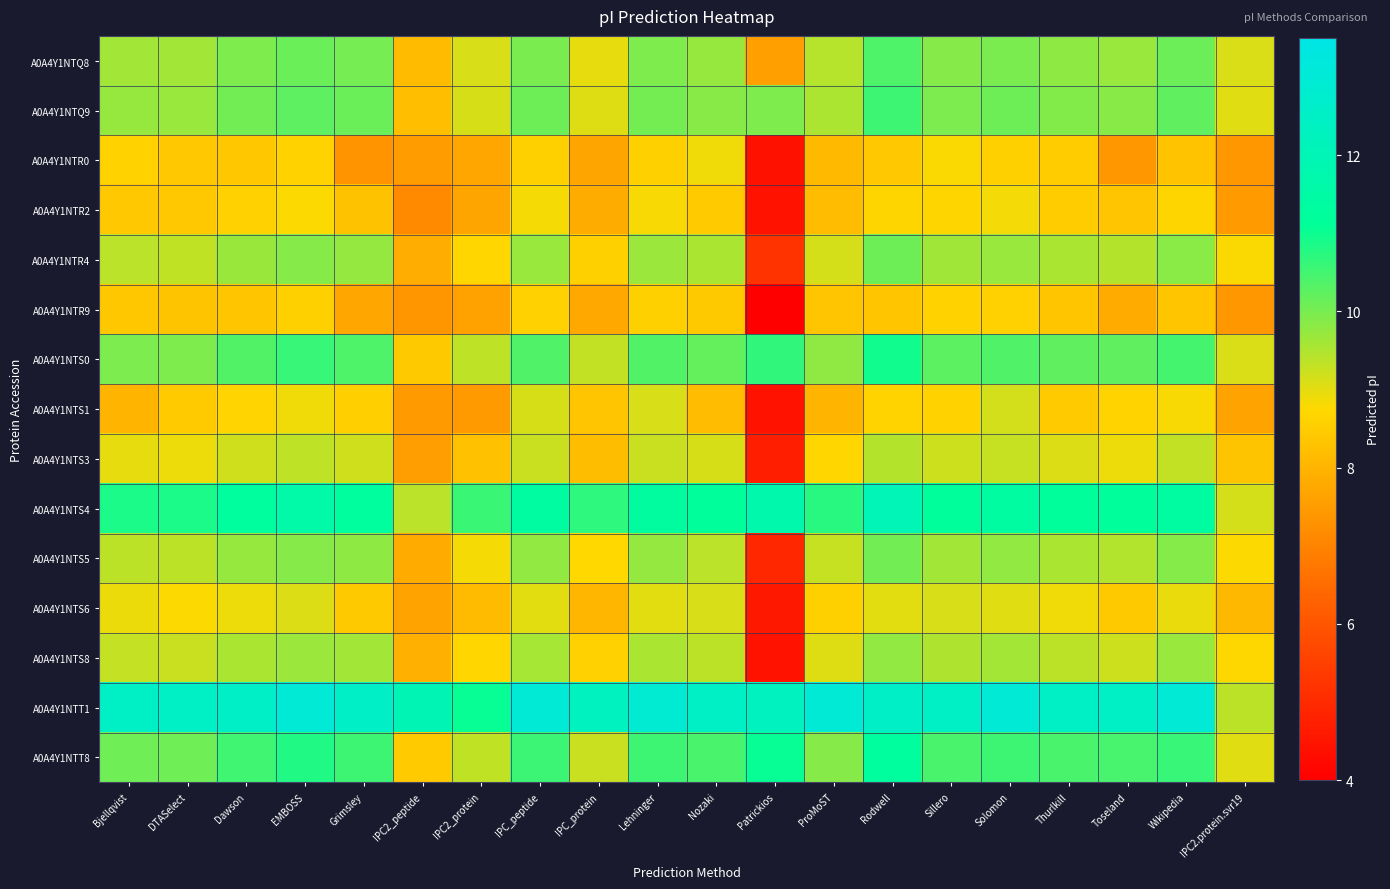

Reading left to right, transcribe all the data shown in this chart.

A0A4Y1NTQ8: Bjellqvist=9.6	DTASelect=9.6	Dawson=10.0	EMBOSS=10.1	Grimsley=10.0	IPC2_peptide=8.1	IPC2_protein=9.1	IPC_peptide=10.0	IPC_protein=9.0	Lehninger=10.0	Nozaki=9.7	Patrickios=7.6	ProMoST=9.4	Rodwell=10.4	Sillero=9.9	Solomon=10.0	Thurlkill=9.8	Toseland=9.7	Wikipedia=10.1	IPC2.protein.svr19=9.1
A0A4Y1NTQ9: Bjellqvist=9.7	DTASelect=9.7	Dawson=10.1	EMBOSS=10.2	Grimsley=10.1	IPC2_peptide=8.2	IPC2_protein=9.1	IPC_peptide=10.1	IPC_protein=9.0	Lehninger=10.0	Nozaki=9.9	Patrickios=10.0	ProMoST=9.5	Rodwell=10.5	Sillero=10.0	Solomon=10.1	Thurlkill=9.9	Toseland=9.9	Wikipedia=10.2	IPC2.protein.svr19=9.0
A0A4Y1NTR0: Bjellqvist=8.6	DTASelect=8.4	Dawson=8.4	EMBOSS=8.6	Grimsley=7.4	IPC2_peptide=7.5	IPC2_protein=7.7	IPC_peptide=8.6	IPC_protein=7.7	Lehninger=8.6	Nozaki=8.9	Patrickios=4.4	ProMoST=8.1	Rodwell=8.4	Sillero=8.8	Solomon=8.6	Thurlkill=8.5	Toseland=7.4	Wikipedia=8.3	IPC2.protein.svr19=7.4
A0A4Y1NTR2: Bjellqvist=8.4	DTASelect=8.4	Dawson=8.6	EMBOSS=8.8	Grimsley=8.3	IPC2_peptide=7.1	IPC2_protein=7.7	IPC_peptide=8.8	IPC_protein=7.8	Lehninger=8.8	Nozaki=8.5	Patrickios=4.4	ProMoST=8.2	Rodwell=8.7	Sillero=8.7	Solomon=8.8	Thurlkill=8.5	Toseland=8.3	Wikipedia=8.7	IPC2.protein.svr19=7.5
A0A4Y1NTR4: Bjellqvist=9.4	DTASelect=9.3	Dawson=9.7	EMBOSS=9.9	Grimsley=9.8	IPC2_peptide=7.8	IPC2_protein=8.7	IPC_peptide=9.7	IPC_protein=8.6	Lehninger=9.7	Nozaki=9.5	Patrickios=5.2	ProMoST=9.2	Rodwell=10.1	Sillero=9.6	Solomon=9.7	Thurlkill=9.5	Toseland=9.4	Wikipedia=9.8	IPC2.protein.svr19=8.8
A0A4Y1NTR9: Bjellqvist=8.4	DTASelect=8.3	Dawson=8.4	EMBOSS=8.6	Grimsley=7.7	IPC2_peptide=7.4	IPC2_protein=7.6	IPC_peptide=8.6	IPC_protein=7.8	Lehninger=8.6	Nozaki=8.4	Patrickios=4.0	ProMoST=8.3	Rodwell=8.4	Sillero=8.6	Solomon=8.6	Thurlkill=8.4	Toseland=7.8	Wikipedia=8.4	IPC2.protein.svr19=7.4
A0A4Y1NTS0: Bjellqvist=10.0	DTASelect=10.0	Dawson=10.3	EMBOSS=10.6	Grimsley=10.4	IPC2_peptide=8.4	IPC2_protein=9.4	IPC_peptide=10.4	IPC_protein=9.3	Lehninger=10.3	Nozaki=10.2	Patrickios=10.7	ProMoST=9.8	Rodwell=11.0	Sillero=10.3	Solomon=10.4	Thurlkill=10.2	Toseland=10.2	Wikipedia=10.5	IPC2.protein.svr19=9.1
A0A4Y1NTS1: Bjellqvist=8.0	DTASelect=8.5	Dawson=8.7	EMBOSS=8.9	Grimsley=8.6	IPC2_peptide=7.5	IPC2_protein=7.5	IPC_peptide=9.1	IPC_protein=8.3	Lehninger=9.1	Nozaki=8.2	Patrickios=4.4	ProMoST=8.0	Rodwell=8.6	Sillero=8.6	Solomon=9.2	Thurlkill=8.5	Toseland=8.6	Wikipedia=8.8	IPC2.protein.svr19=7.6
A0A4Y1NTS3: Bjellqvist=9.0	DTASelect=8.9	Dawson=9.2	EMBOSS=9.4	Grimsley=9.2	IPC2_peptide=7.6	IPC2_protein=8.3	IPC_peptide=9.3	IPC_protein=8.2	Lehninger=9.3	Nozaki=9.1	Patrickios=4.7	ProMoST=8.7	Rodwell=9.4	Sillero=9.2	Solomon=9.3	Thurlkill=9.1	Toseland=8.9	Wikipedia=9.3	IPC2.protein.svr19=8.3
A0A4Y1NTS4: Bjellqvist=10.9	DTASelect=10.9	Dawson=11.3	EMBOSS=11.6	Grimsley=11.3	IPC2_peptide=9.4	IPC2_protein=10.6	IPC_peptide=11.3	IPC_protein=10.7	Lehninger=11.3	Nozaki=11.2	Patrickios=11.7	ProMoST=10.7	Rodwell=12.0	Sillero=11.2	Solomon=11.3	Thurlkill=11.2	Toseland=11.2	Wikipedia=11.4	IPC2.protein.svr19=9.2
A0A4Y1NTS5: Bjellqvist=9.4	DTASelect=9.4	Dawson=9.7	EMBOSS=9.9	Grimsley=9.8	IPC2_peptide=7.8	IPC2_protein=8.8	IPC_peptide=9.8	IPC_protein=8.7	Lehninger=9.7	Nozaki=9.4	Patrickios=4.9	ProMoST=9.3	Rodwell=10.1	Sillero=9.6	Solomon=9.8	Thurlkill=9.5	Toseland=9.5	Wikipedia=9.9	IPC2.protein.svr19=8.8
A0A4Y1NTS6: Bjellqvist=8.9	DTASelect=8.8	Dawson=8.9	EMBOSS=9.1	Grimsley=8.4	IPC2_peptide=7.6	IPC2_protein=8.1	IPC_peptide=9.0	IPC_protein=8.0	Lehninger=9.0	Nozaki=9.1	Patrickios=4.6	ProMoST=8.6	Rodwell=9.0	Sillero=9.1	Solomon=9.0	Thurlkill=8.9	Toseland=8.4	Wikipedia=8.9	IPC2.protein.svr19=8.1
A0A4Y1NTS8: Bjellqvist=9.3	DTASelect=9.3	Dawson=9.5	EMBOSS=9.7	Grimsley=9.6	IPC2_peptide=7.9	IPC2_protein=8.7	IPC_peptide=9.6	IPC_protein=8.6	Lehninger=9.5	Nozaki=9.4	Patrickios=4.5	ProMoST=9.1	Rodwell=9.8	Sillero=9.5	Solomon=9.6	Thurlkill=9.4	Toseland=9.2	Wikipedia=9.7	IPC2.protein.svr19=8.7
A0A4Y1NTT1: Bjellqvist=12.5	DTASelect=12.5	Dawson=12.5	EMBOSS=13.0	Grimsley=12.6	IPC2_peptide=12.0	IPC2_protein=11.1	IPC_peptide=13.0	IPC_protein=12.3	Lehninger=12.9	Nozaki=12.5	Patrickios=12.3	ProMoST=13.0	Rodwell=12.6	Sillero=12.5	Solomon=13.0	Thurlkill=12.5	Toseland=12.5	Wikipedia=13.0	IPC2.protein.svr19=9.4
A0A4Y1NTT8: Bjellqvist=10.1	DTASelect=10.1	Dawson=10.5	EMBOSS=10.8	Grimsley=10.5	IPC2_peptide=8.5	IPC2_protein=9.3	IPC_peptide=10.6	IPC_protein=9.3	Lehninger=10.5	Nozaki=10.4	Patrickios=11.1	ProMoST=9.9	Rodwell=11.3	Sillero=10.4	Solomon=10.5	Thurlkill=10.4	Toseland=10.5	Wikipedia=10.6	IPC2.protein.svr19=9.0